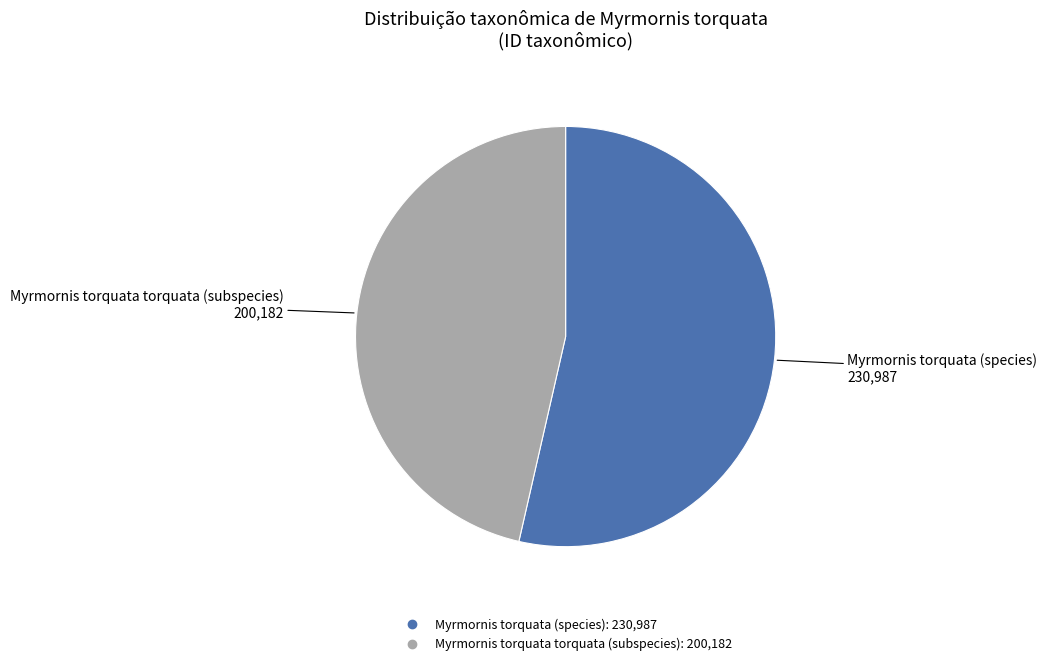

Does Myrmornis torquata (species) account for over 50% of the chart?

Yes